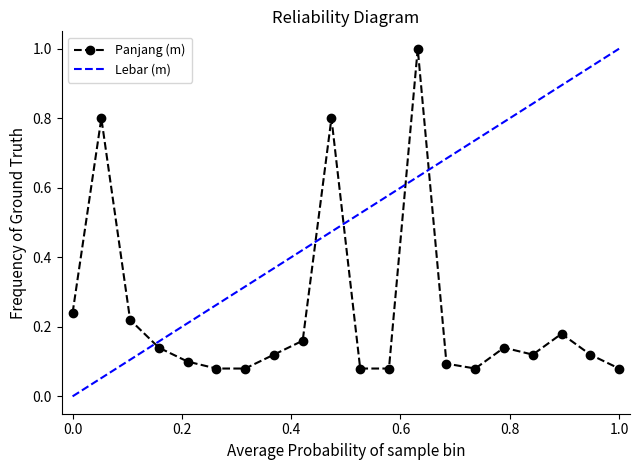

What is the difference between the maximum and minimum values?

0.9